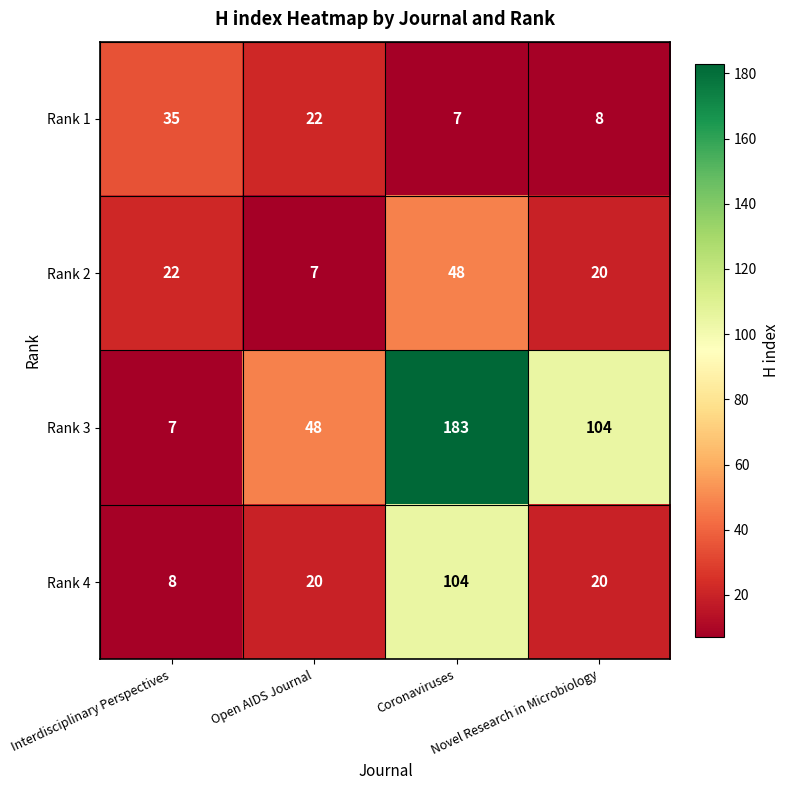

Which series has the largest range (max minus min)?

Rank 3